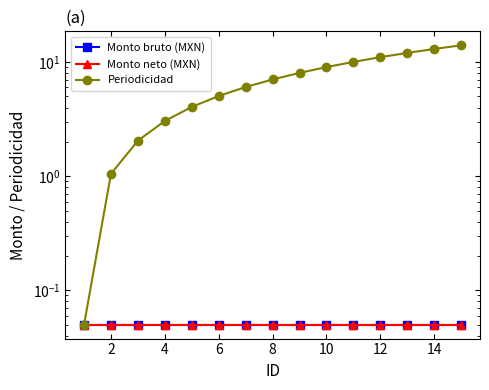

What is the sum of all Monto bruto (MXN) values?

0.8